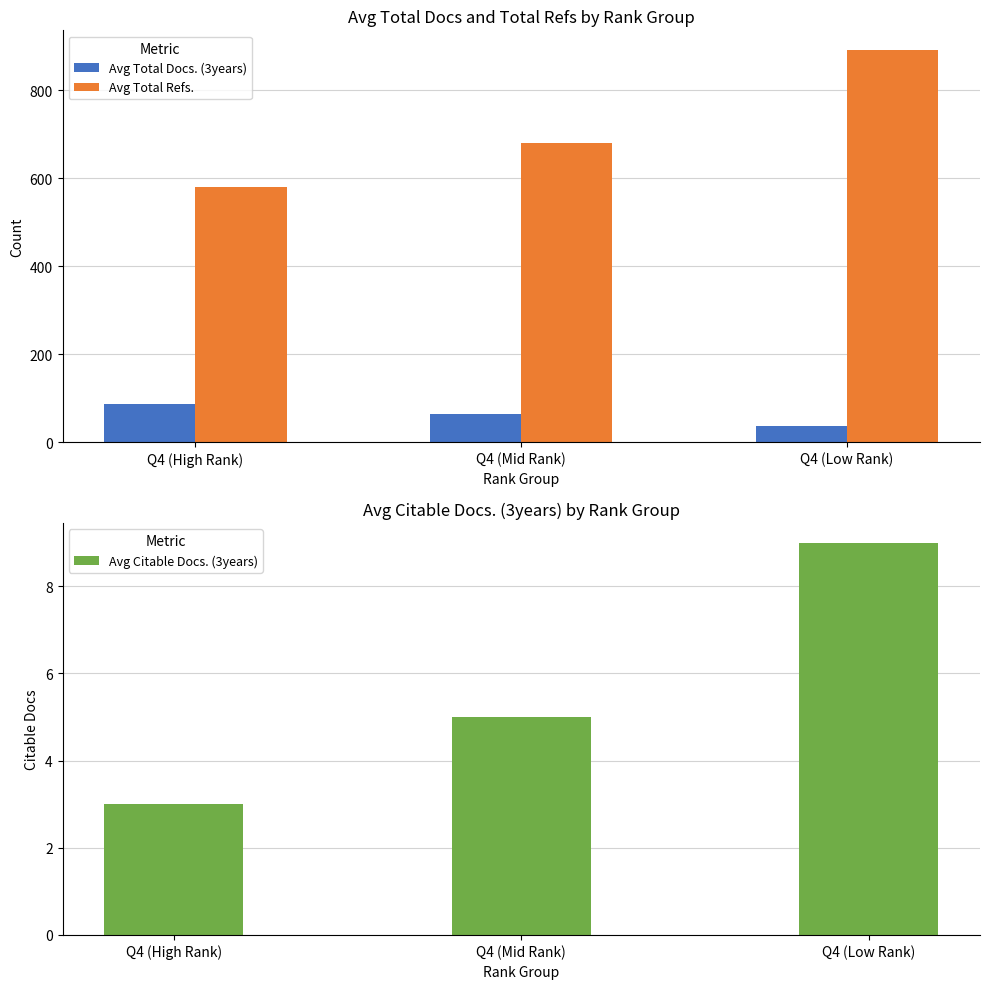

Is the value of Avg Total Refs. at Q4 (Low Rank) greater than the value of Avg Total Docs. (3years) at Q4 (Low Rank)?

Yes